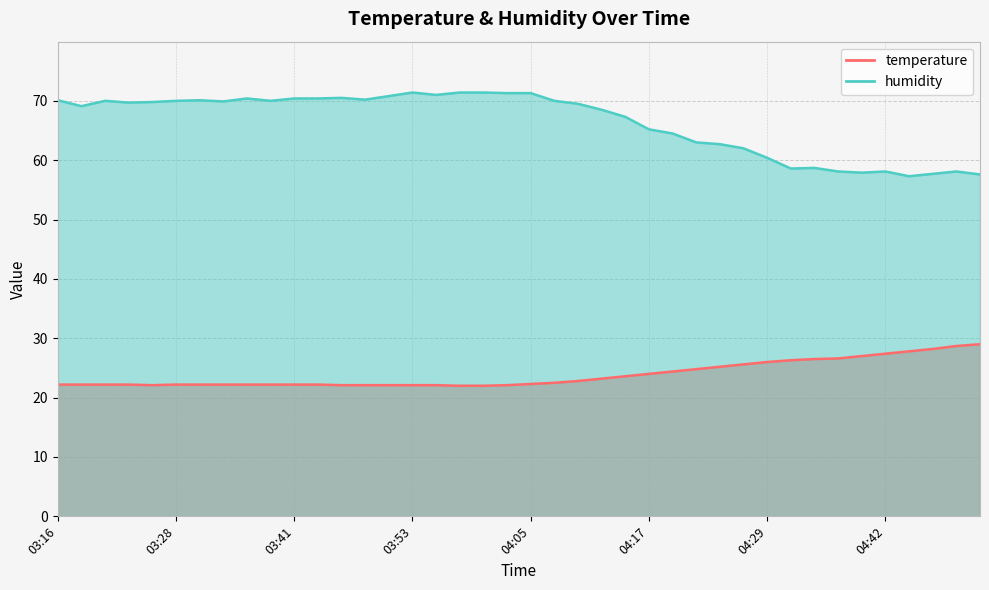

Read the humidity value at 04:49.

58.1